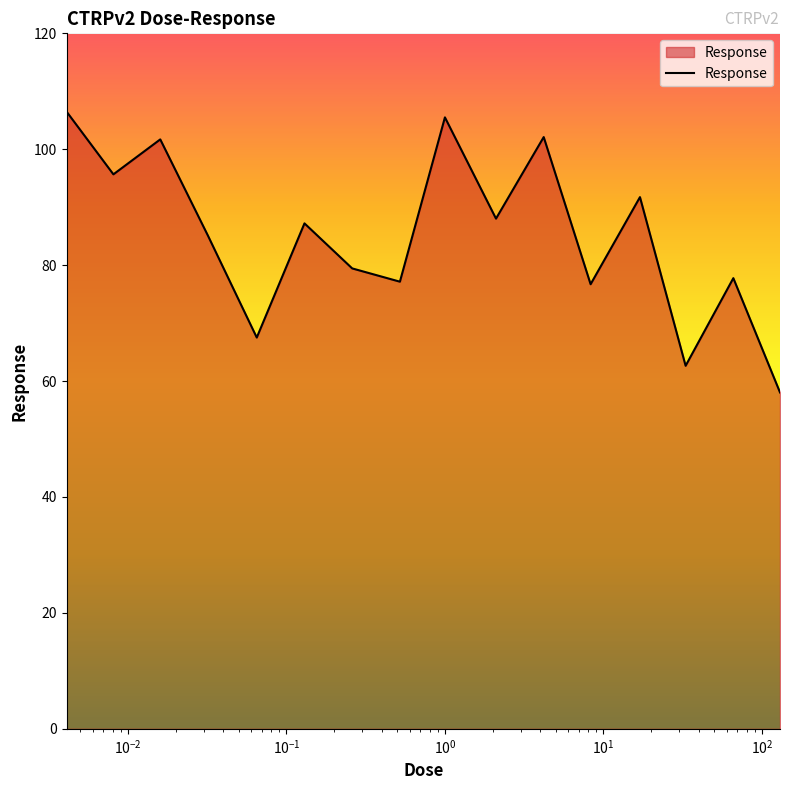

What is the average value?

85.2